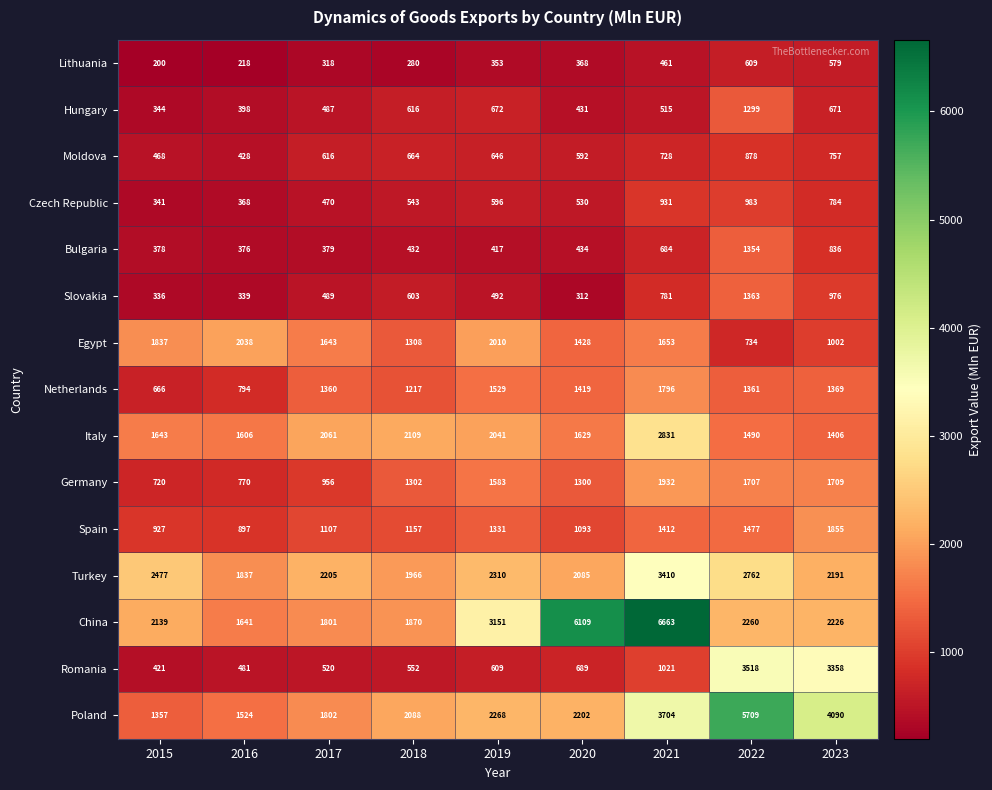

Where does the Netherlands series first go above 1361?

2019